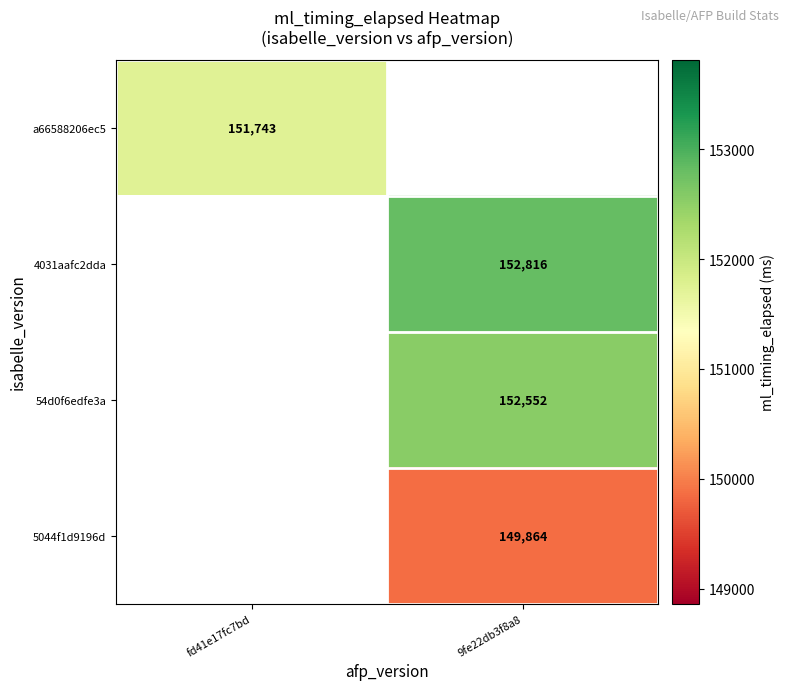

How many data points does each series have?

2